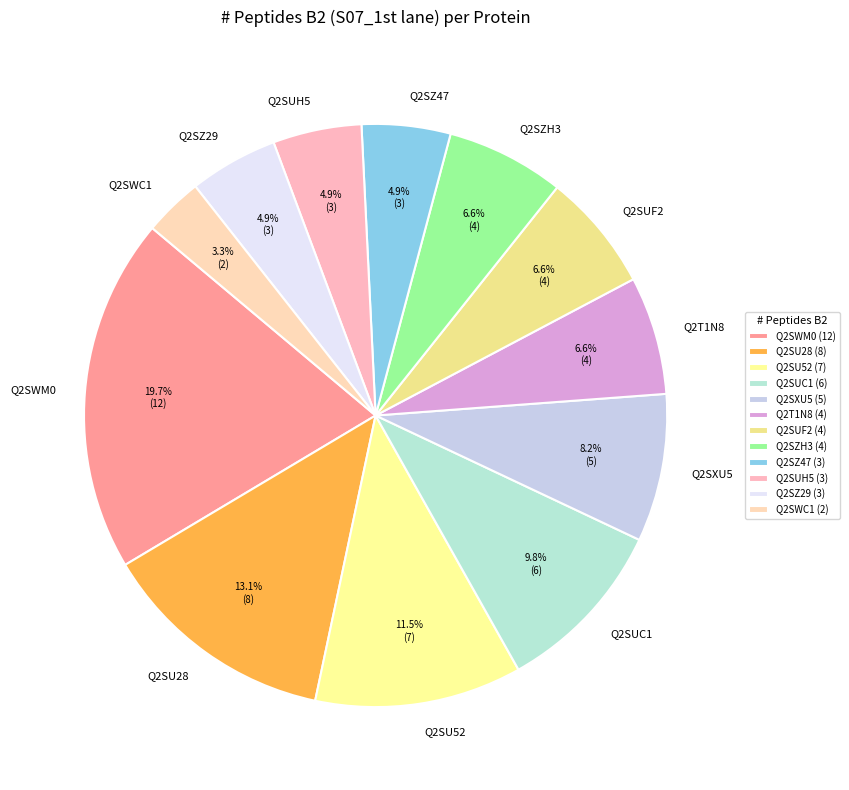

To the nearest percent, what is the average slice percentage?

8%